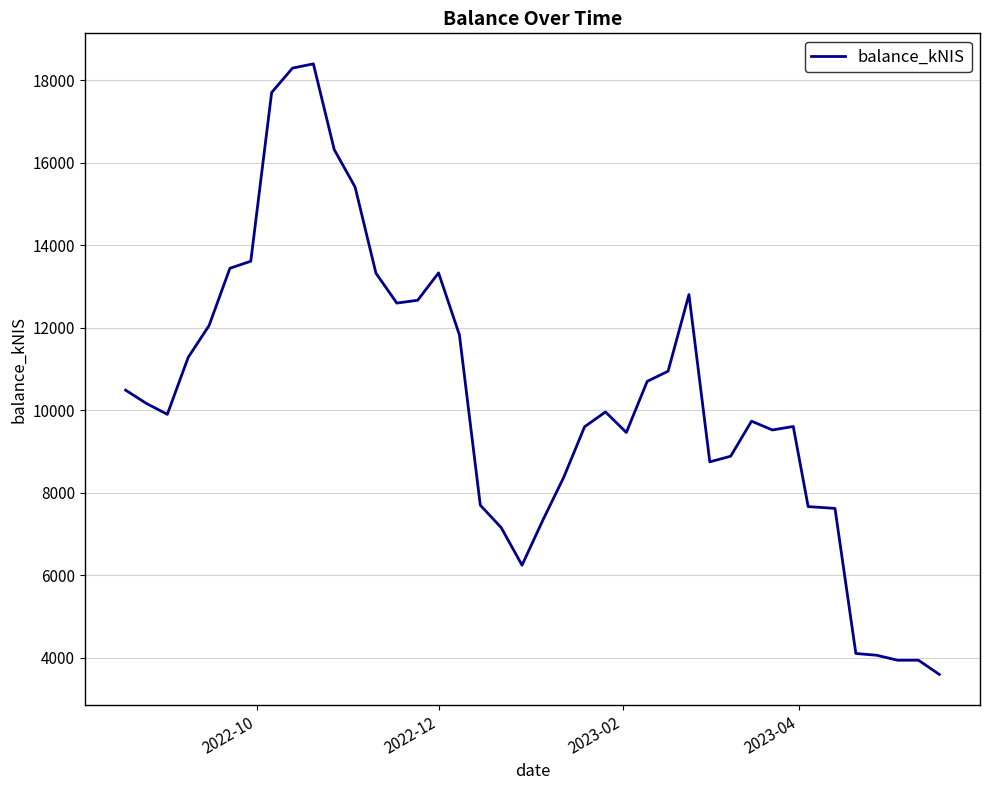

What is the difference between the maximum and minimum values?

14795.7